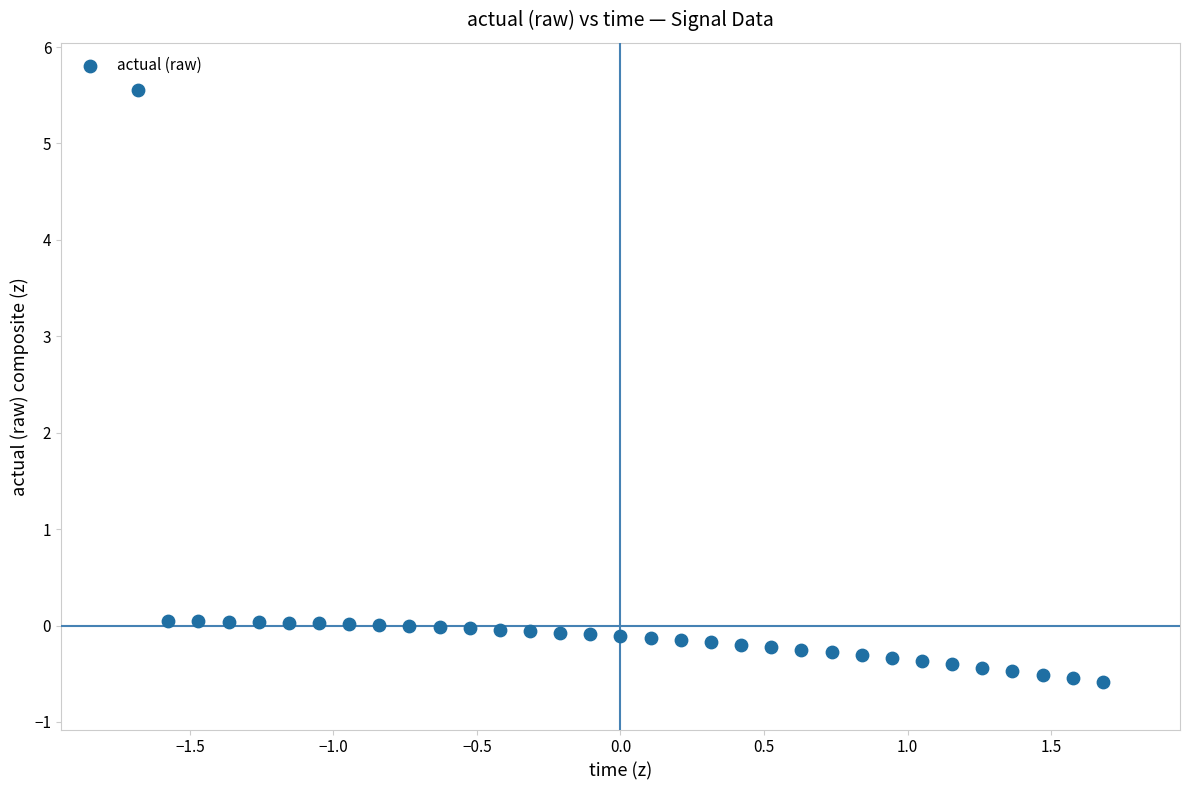

What is the range of X values (max minus min)?

3.4